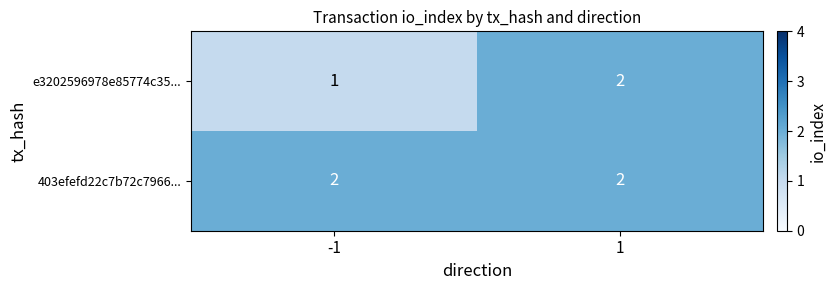

What is the minimum value shown in the chart?

1